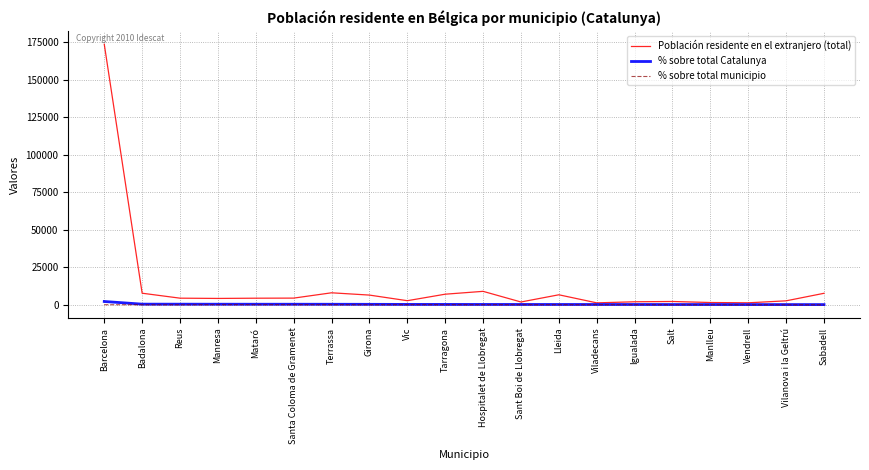

Which category has the highest value across all series?

Barcelona